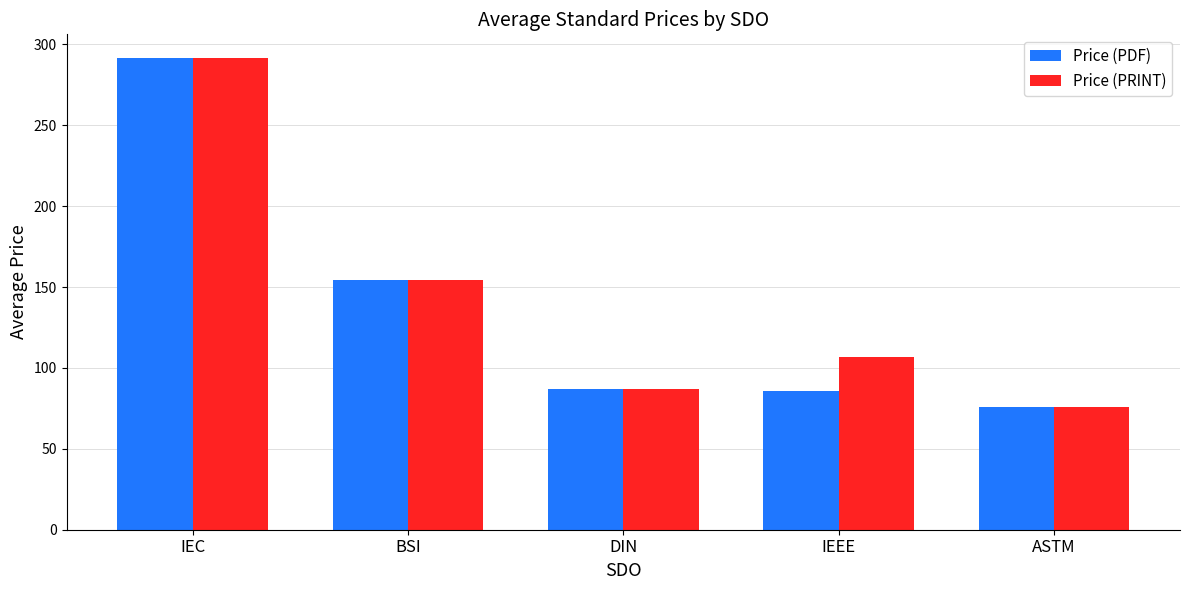

At which category is the sum across all series the highest?

IEC